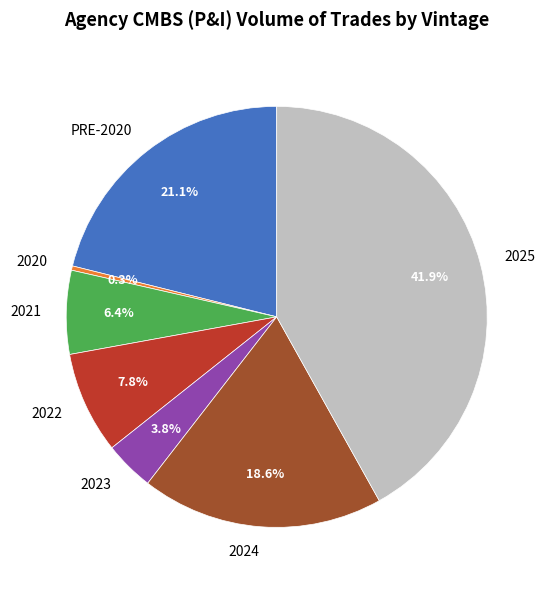

How many slices are in this pie chart?

7